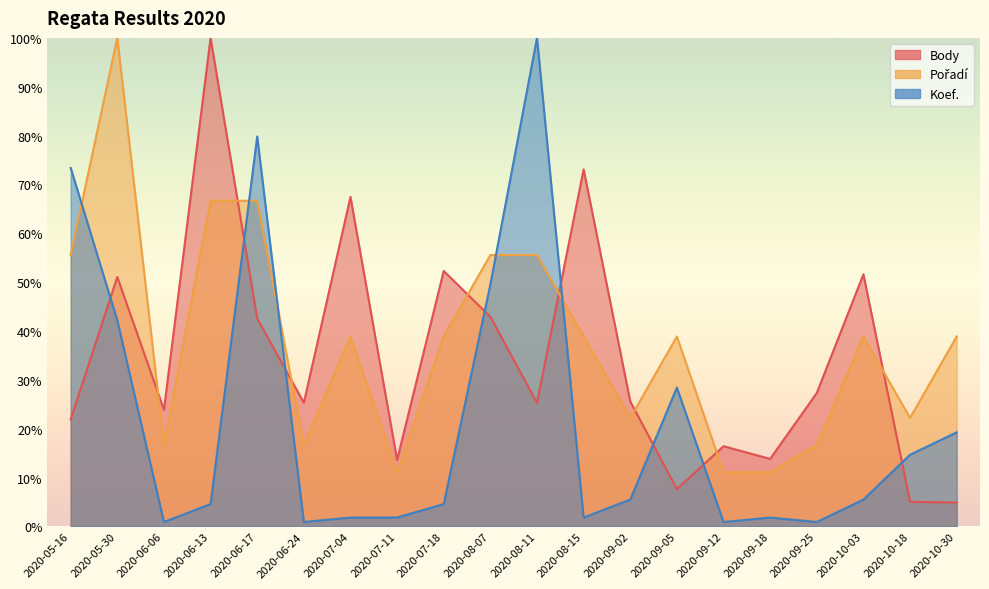

Is it true that Pořadí equals 16.7 at 2020-06-06?

True